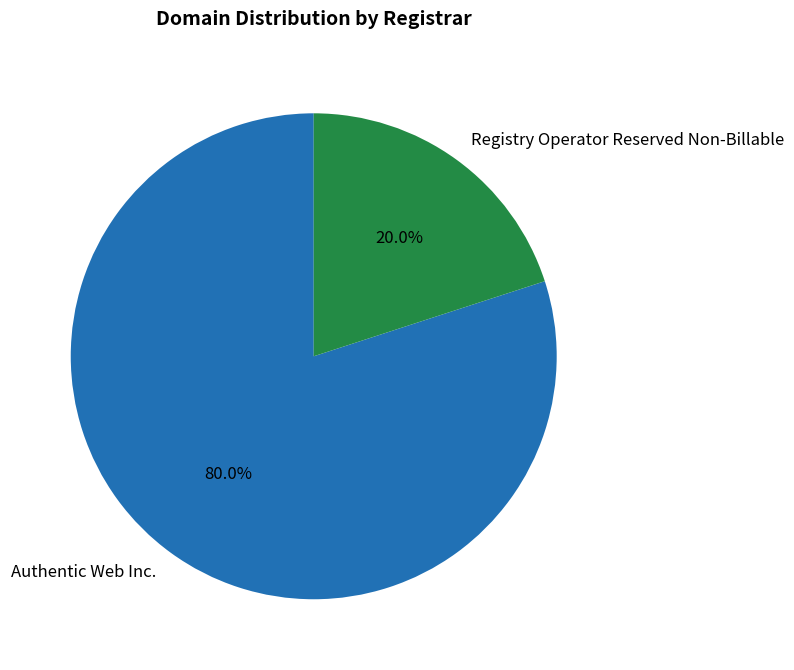

What portion of the pie excludes Authentic Web Inc.?

20.0%